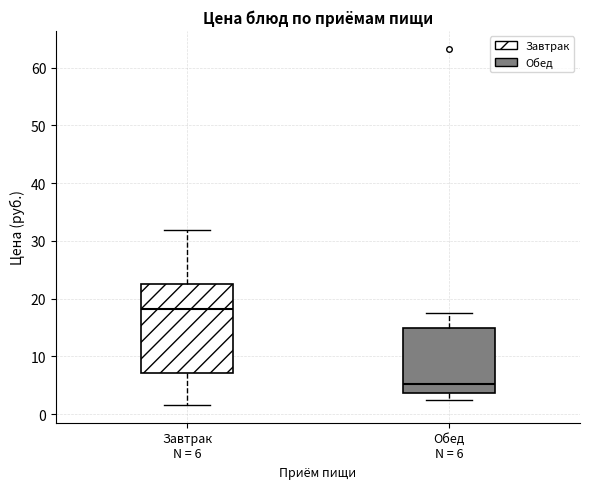

Reading left to right, read every box against the y-axis: the position of its median line, the range the box covers, and the ends of its whiskers. The values are not printed on the chart, so give them approximately, as read against the axis.

Завтрак N = 6: median 18, box 7 to 23, whiskers 2 to 32
Обед N = 6: median 5, box 4 to 15, whiskers 2 to 18